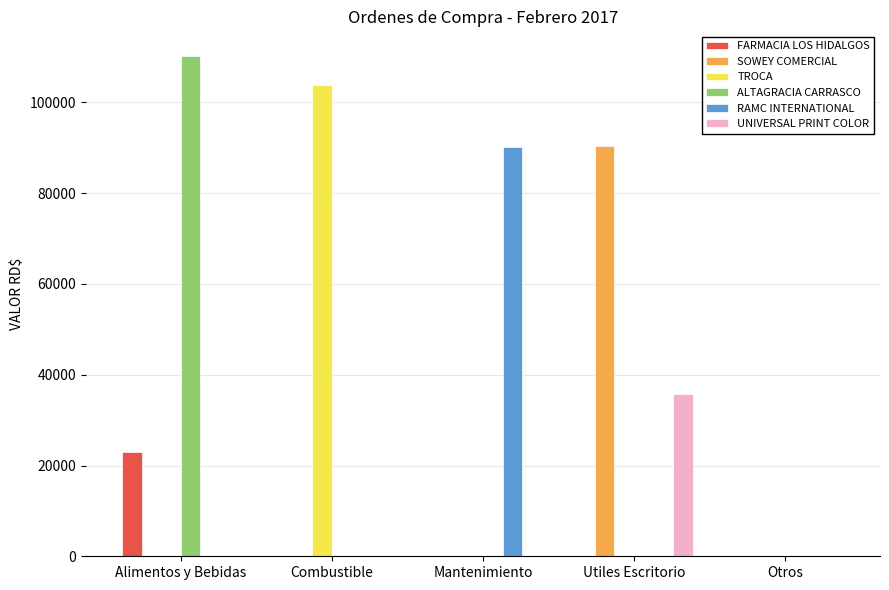

What is the highest value of the UNIVERSAL PRINT COLOR series?

35765.8